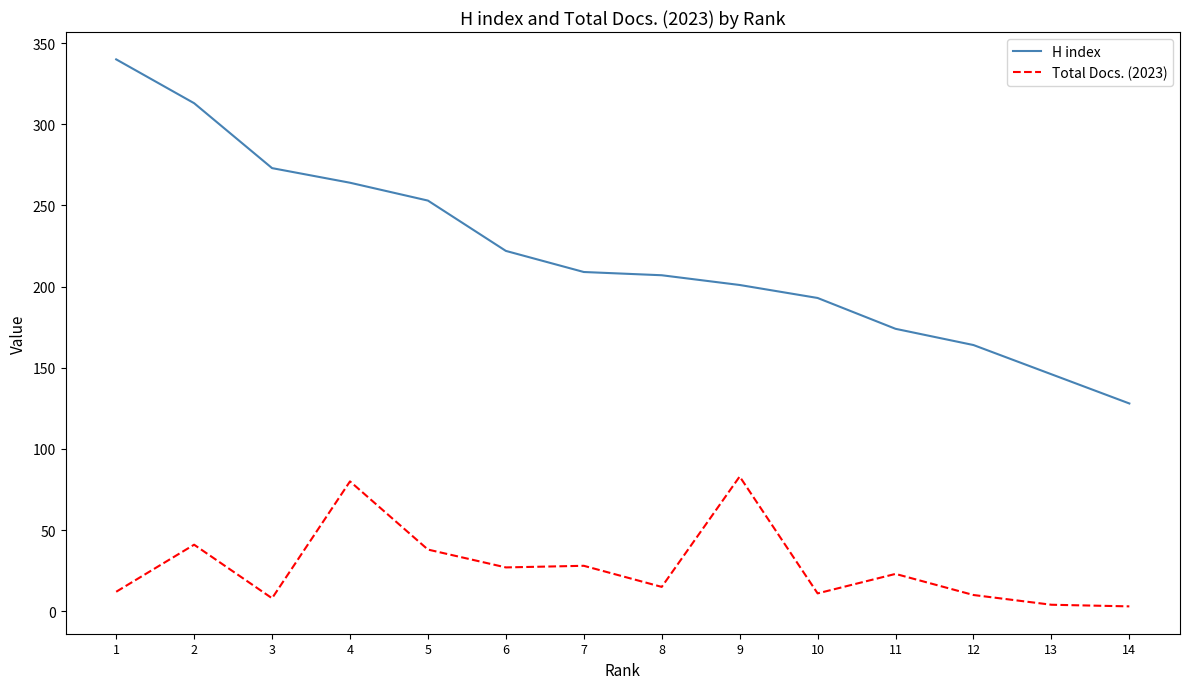

What is the highest value of the Total Docs. (2023) series?

83